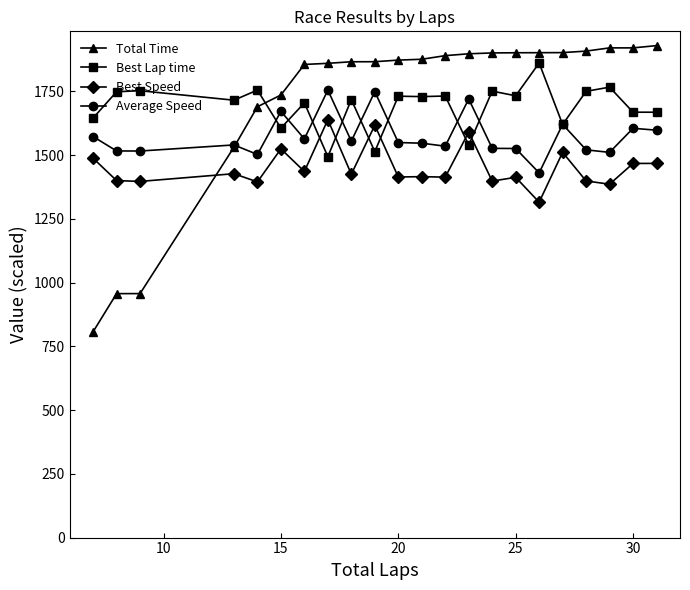

How many times do Best Lap time and Total Time cross each other?

1